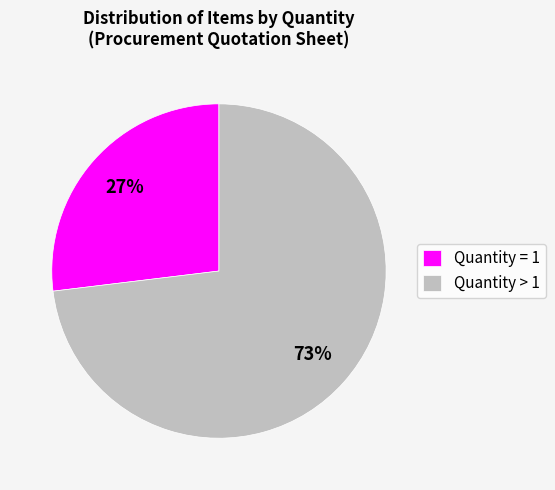

Which category has the biggest portion of the pie?

Quantity > 1